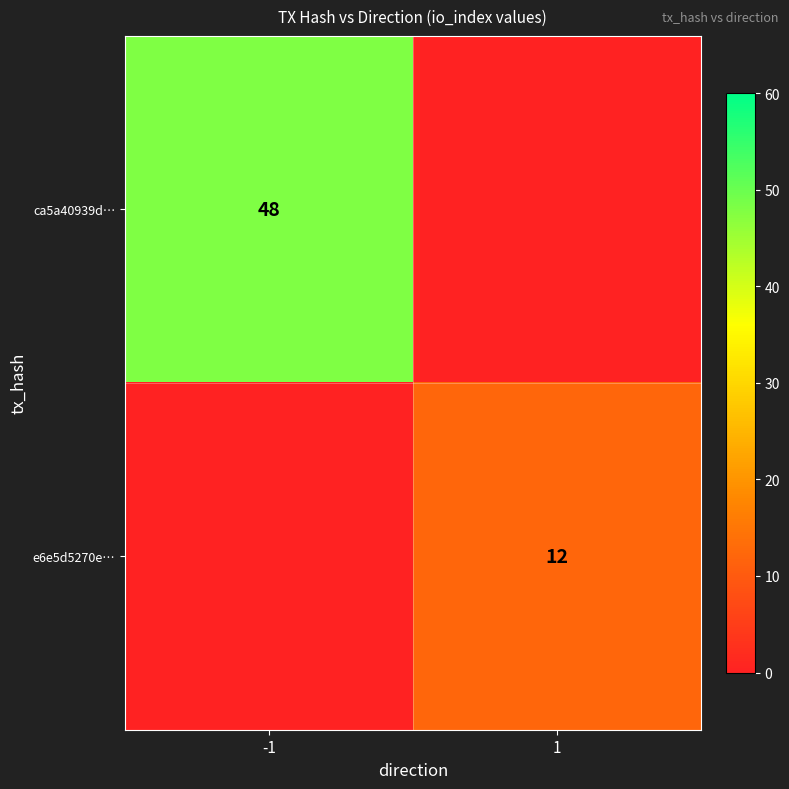

The value of ca5a40939d… at -1 is 48. True or false?

True